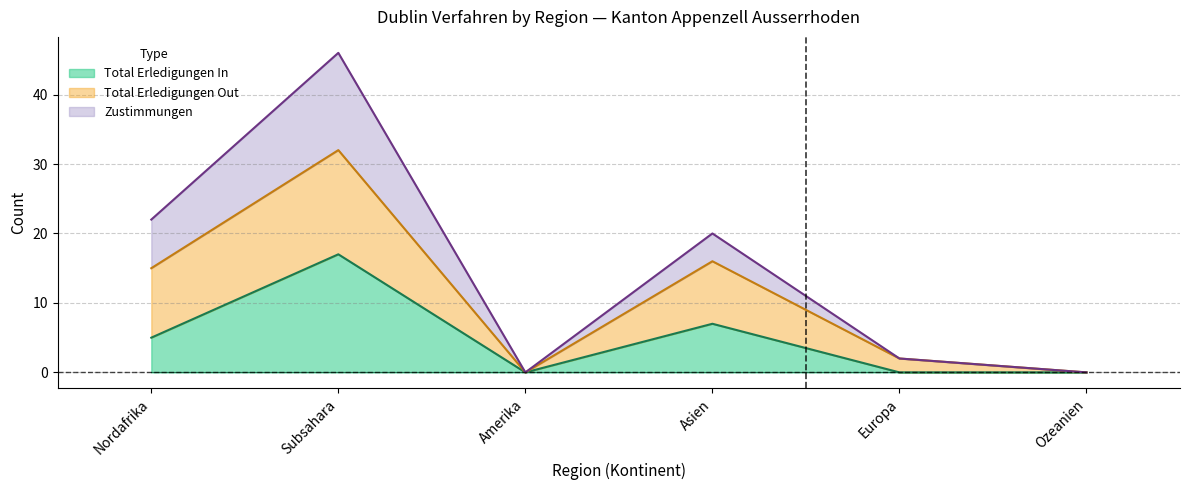

Which category has the highest value in the Total Erledigungen In series?

Subsahara